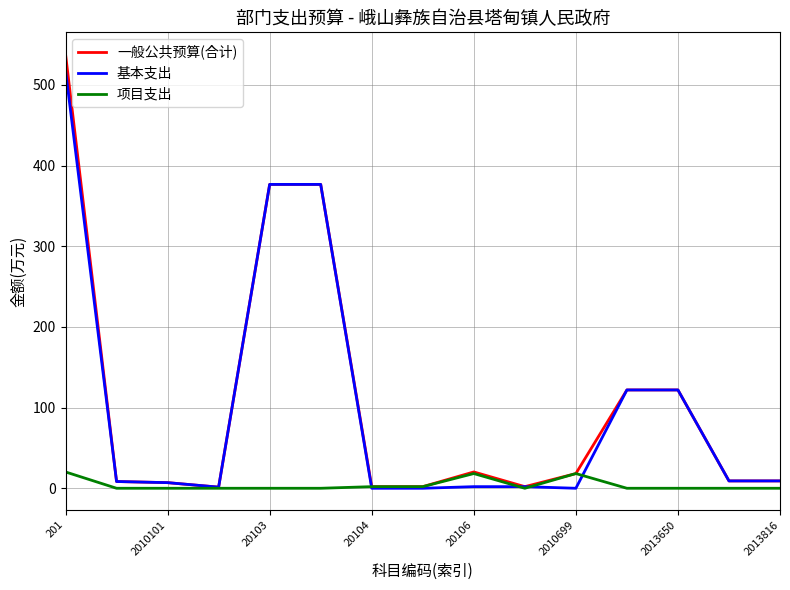

Which series has the widest spread of values?

一般公共预算(合计)